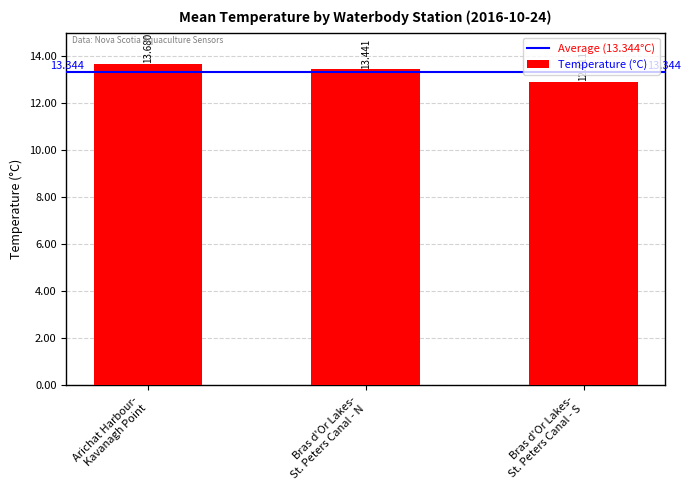

What is the difference between the maximum and minimum values?

0.8